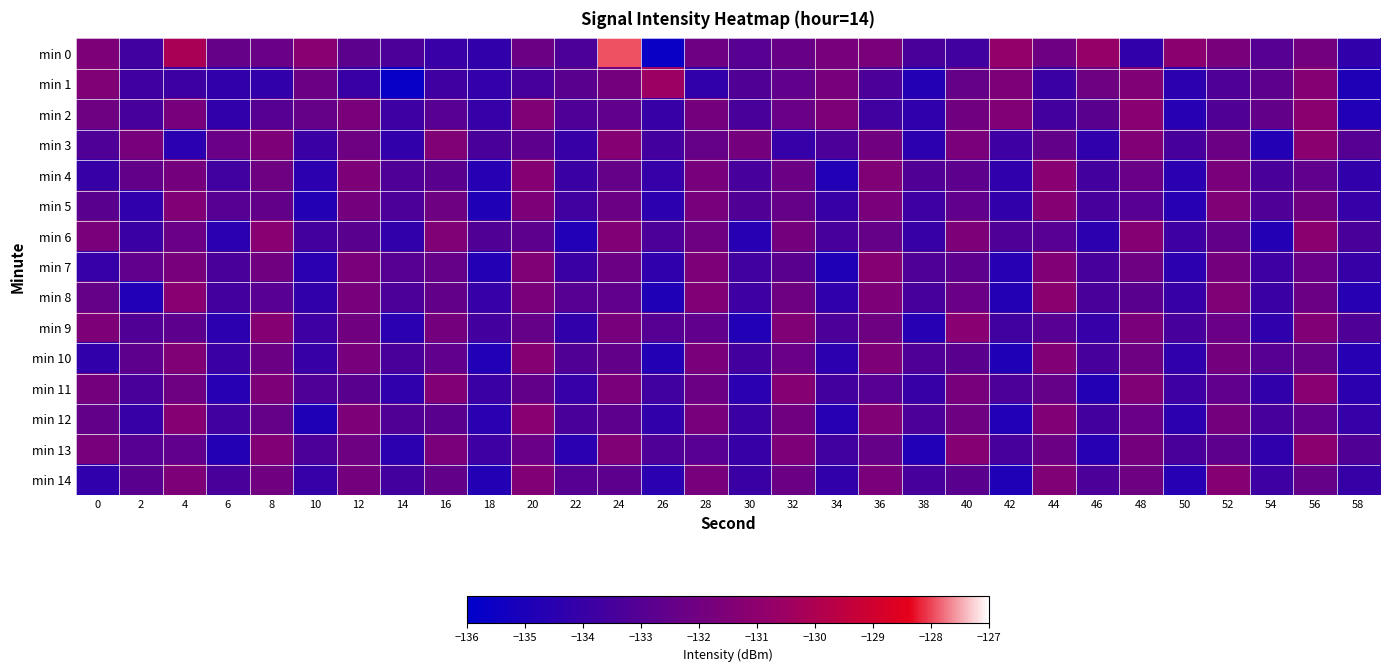

Which series has the largest range (max minus min)?

row_0